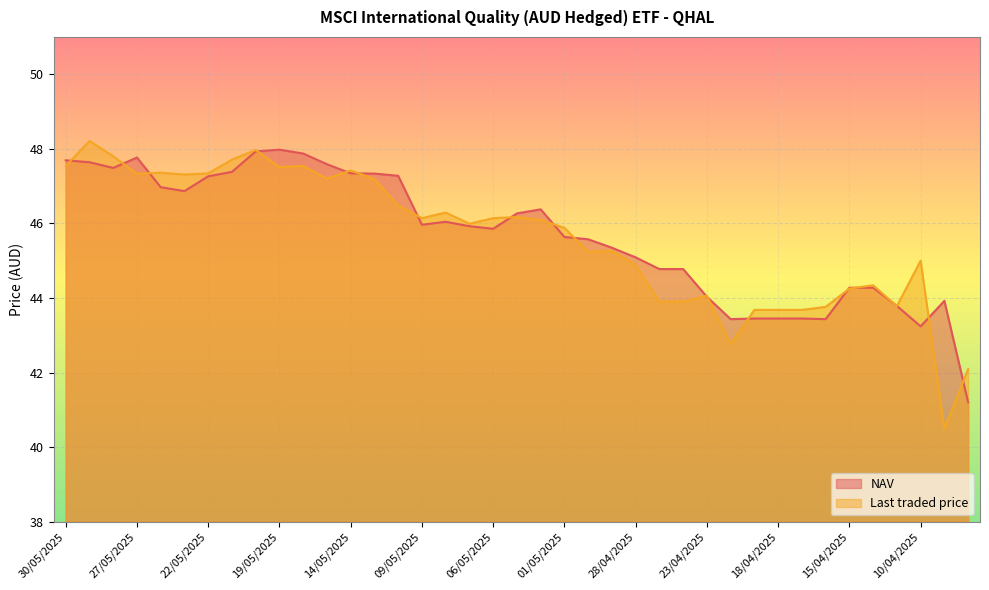

The value of NAV at 18/04/2025 is 14.9. True or false?

False